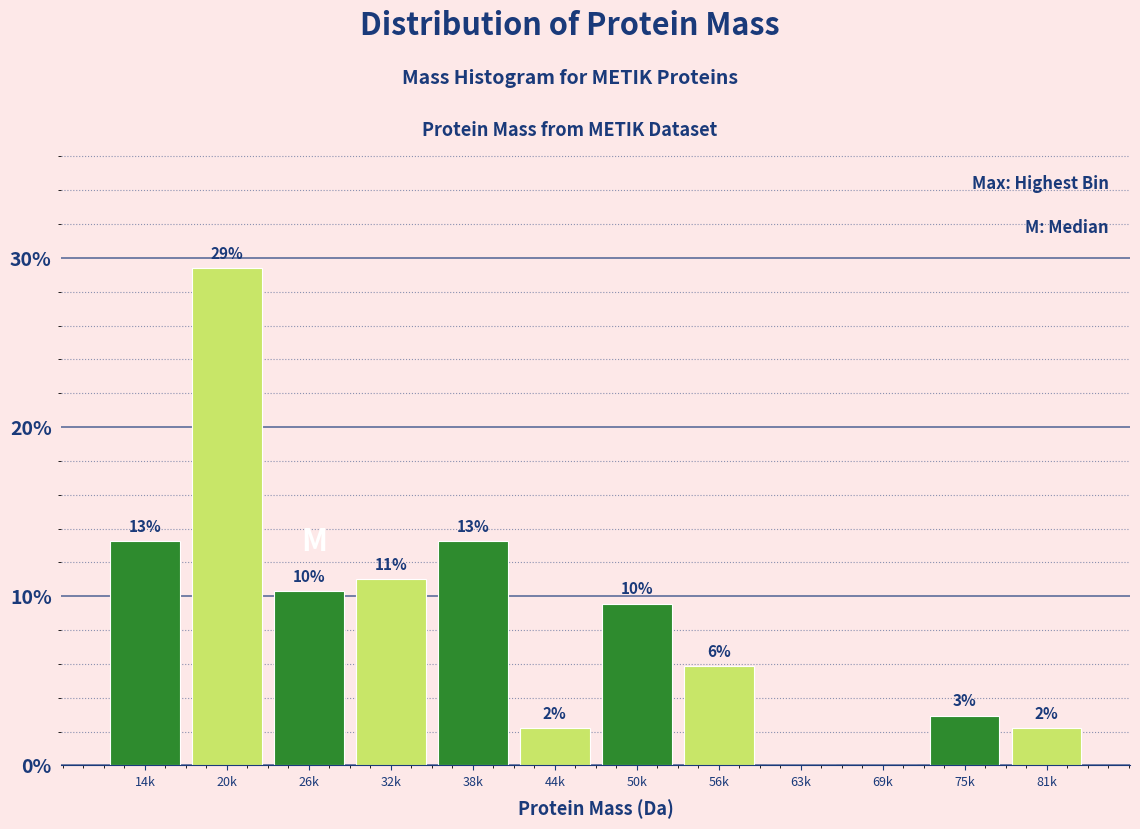

Are the bars horizontal?

No